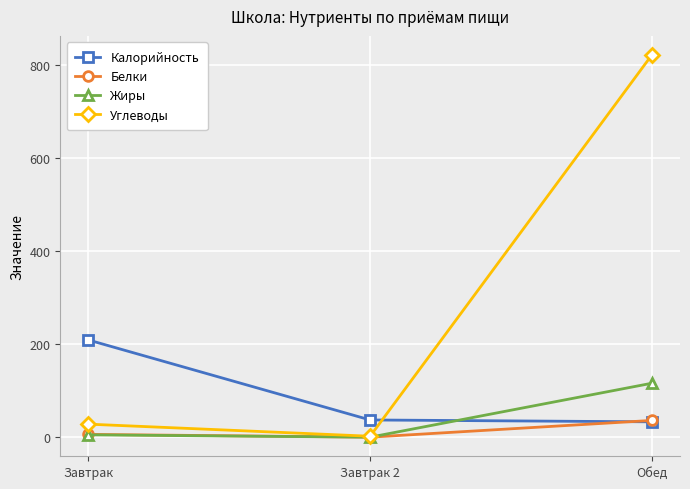

At how many categories does at least one series exceed 302?

1